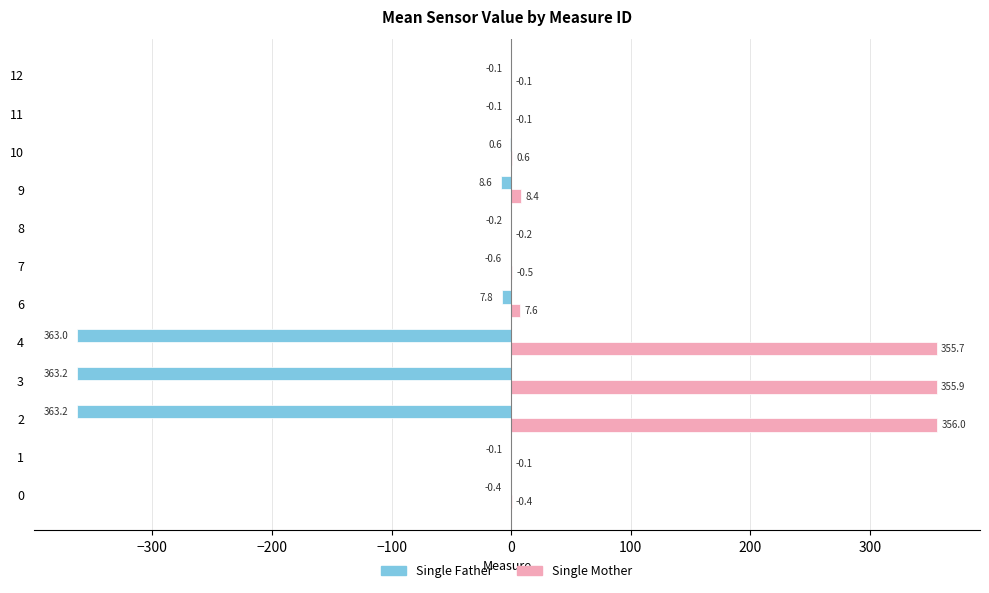

What is the sum of all Single Father values?

-1107.9